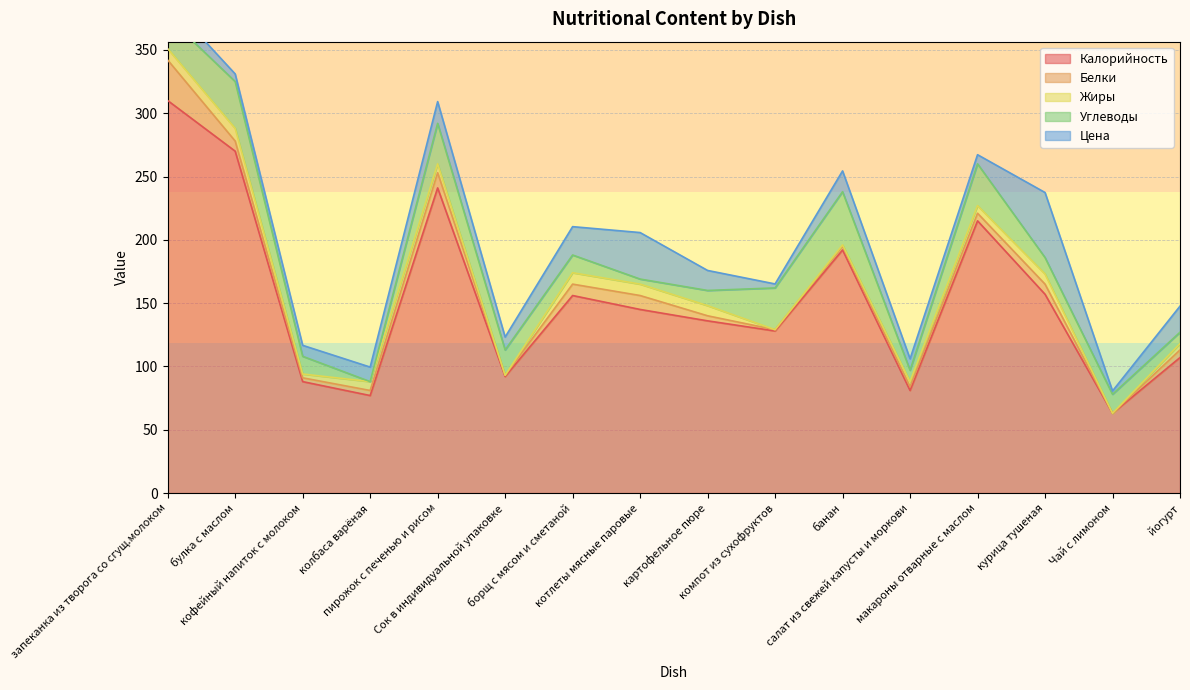

What is the average value of the Цена series?

15.7